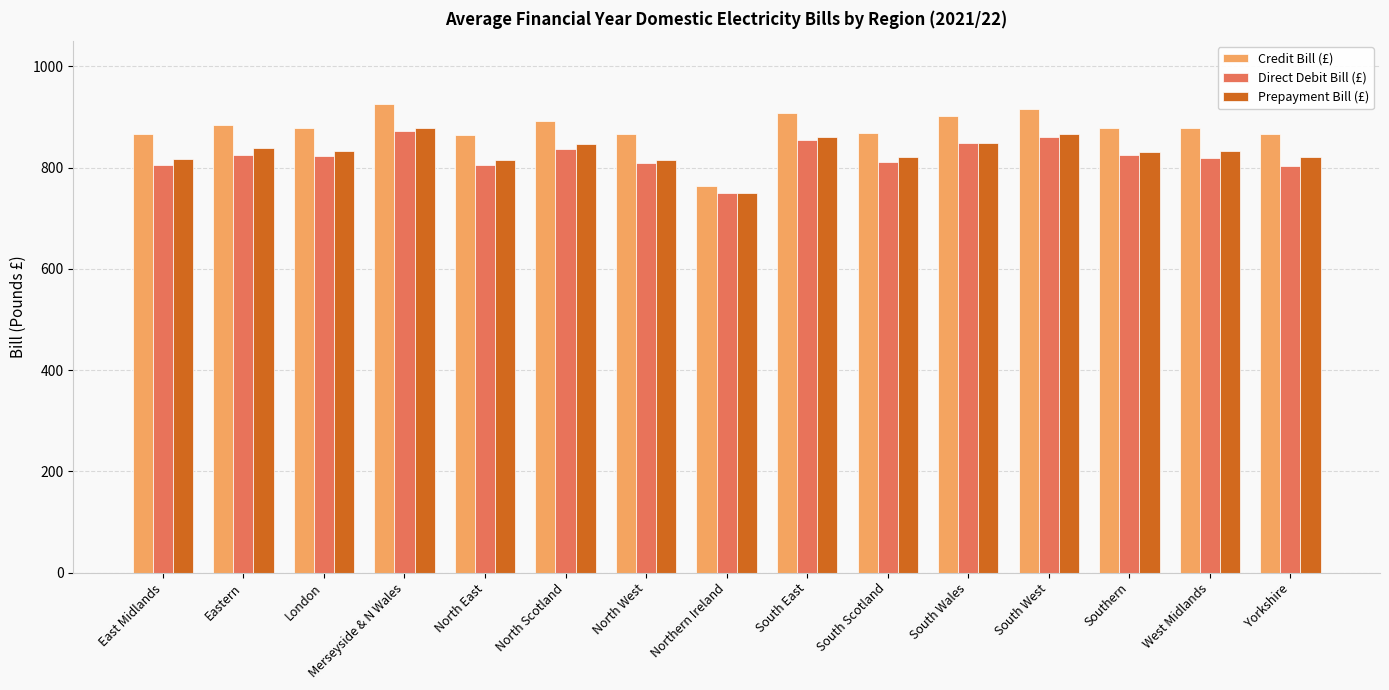

Is the value of Prepayment Bill (£) at Merseyside & N Wales greater than the value of Direct Debit Bill (£) at North West?

Yes